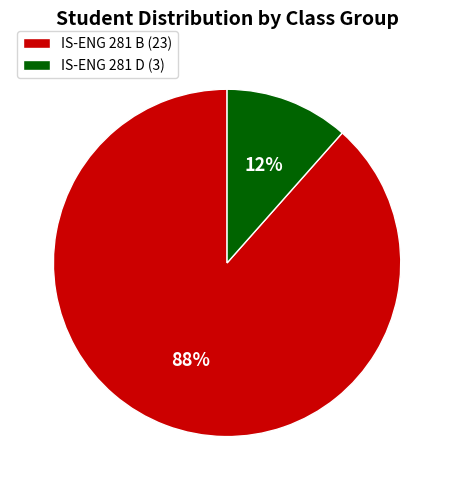

To the nearest percent, what is the average slice percentage?

50%